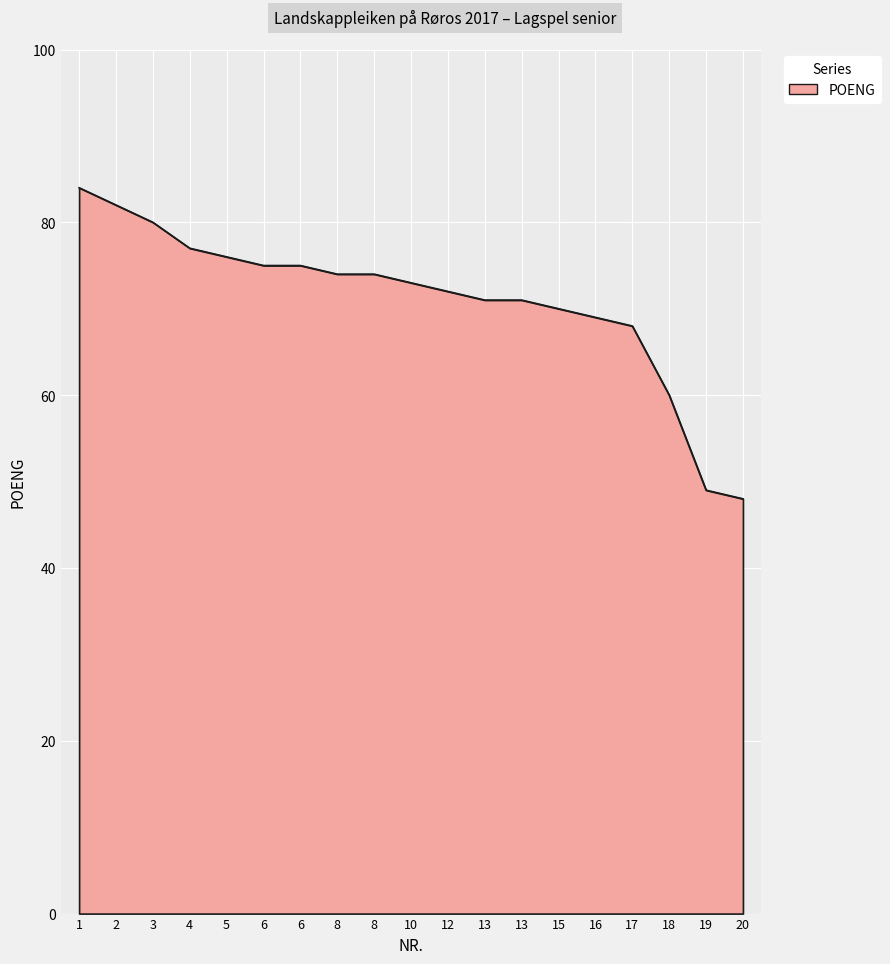

Is this an area chart (filled region under the line)?

Yes